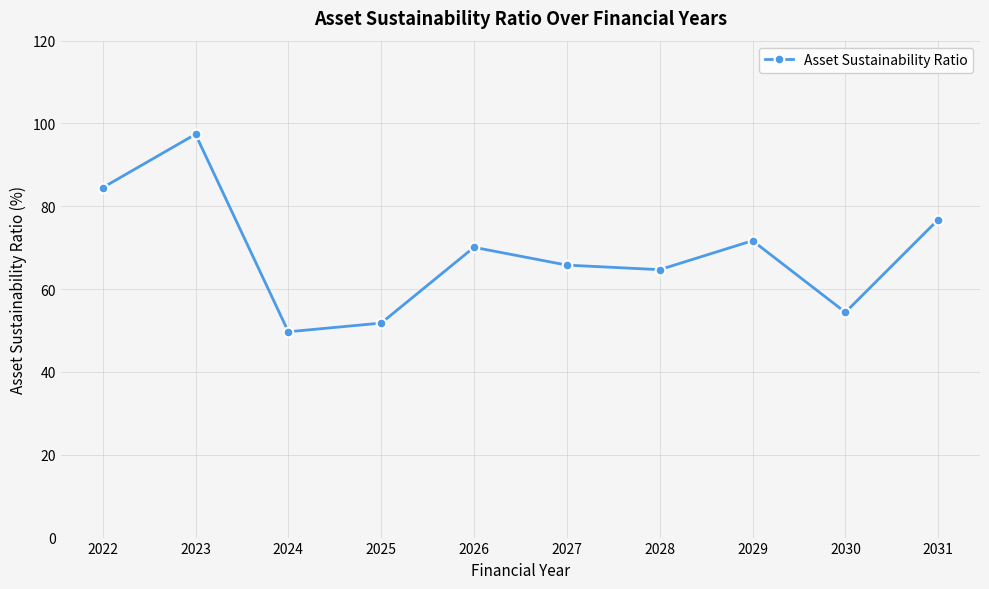

Count the number of values greater than 70.

5